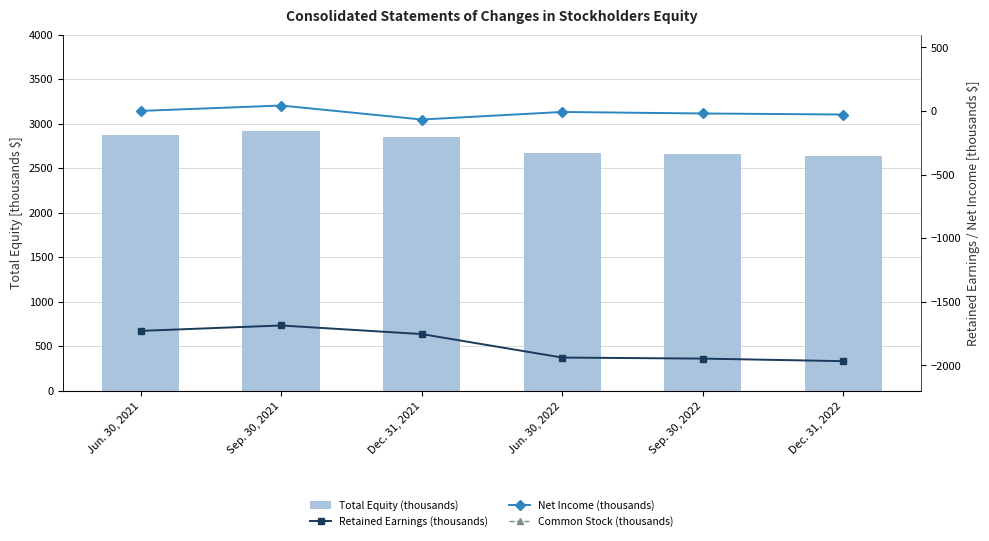

Where is Net Income (thousands) nearest to the value -12?

Jun. 30, 2022